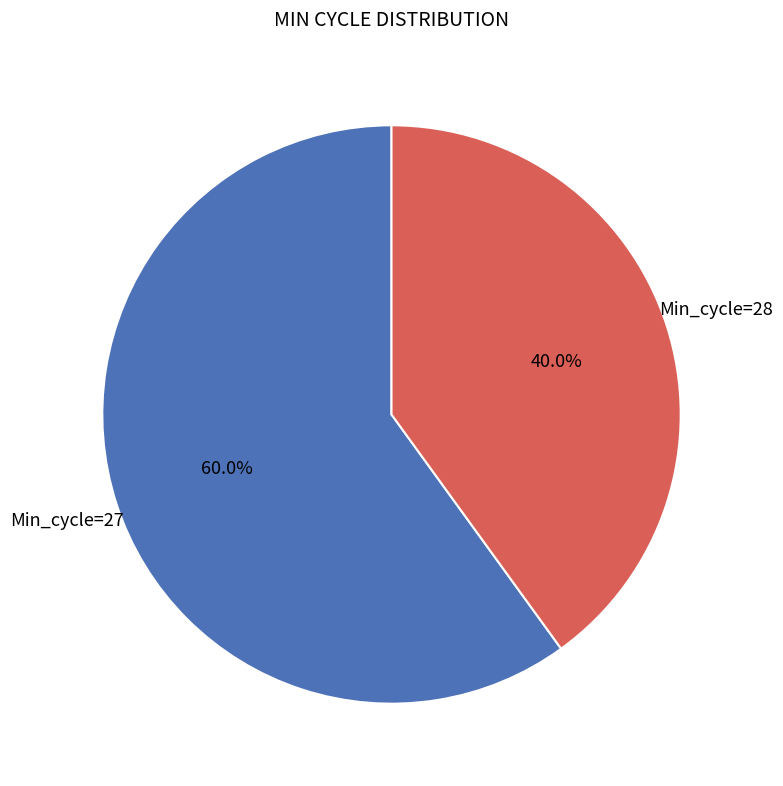

How many slices are in this pie chart?

2